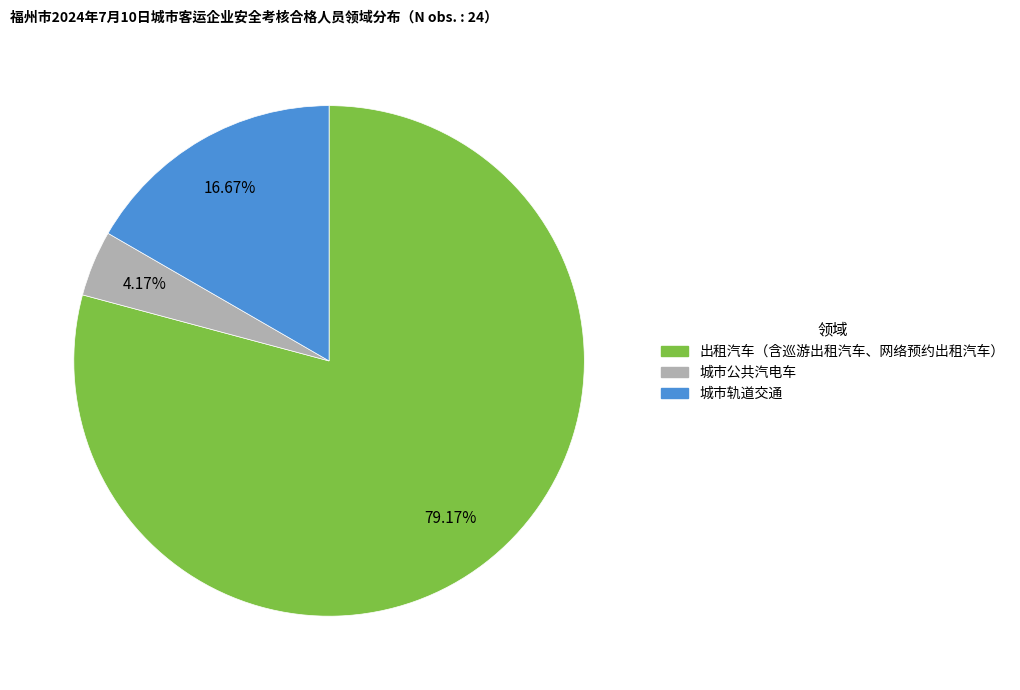

Does any single category account for the majority?

Yes